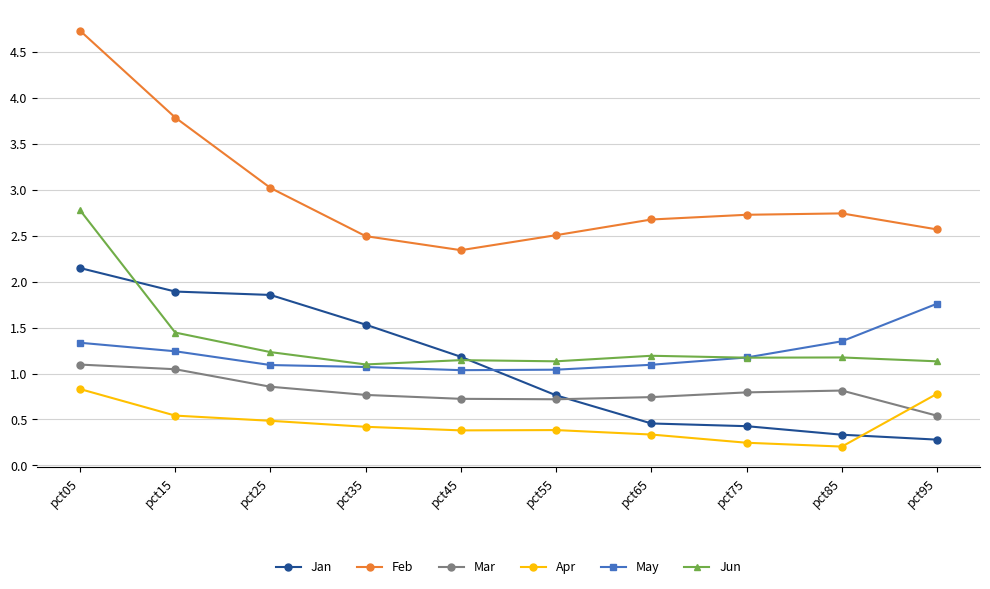

Where is the first local minimum for Jun?

pct35